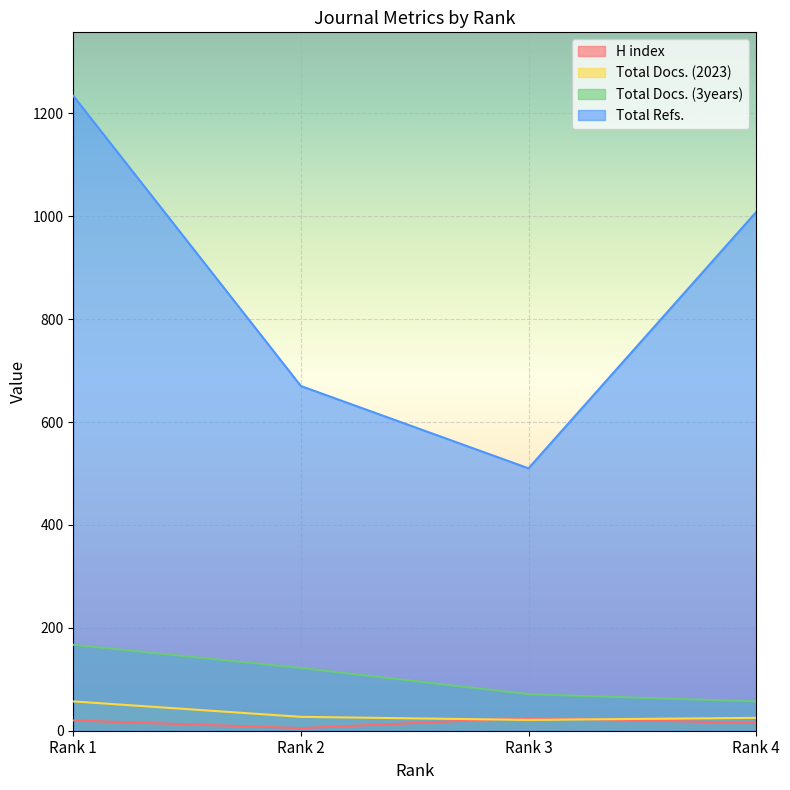

What is the value of the Total Docs. (3years) point at the 1st from the left?

167